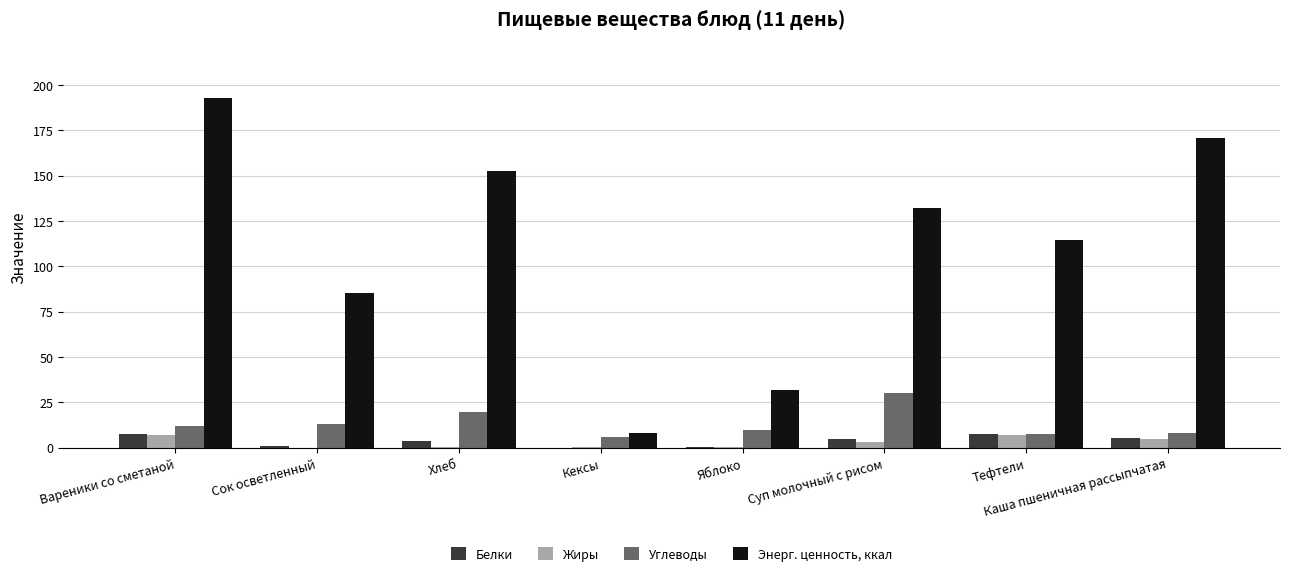

Between Кексы and Тефтели, which series saw the biggest shift?

Энерг. ценность, ккал